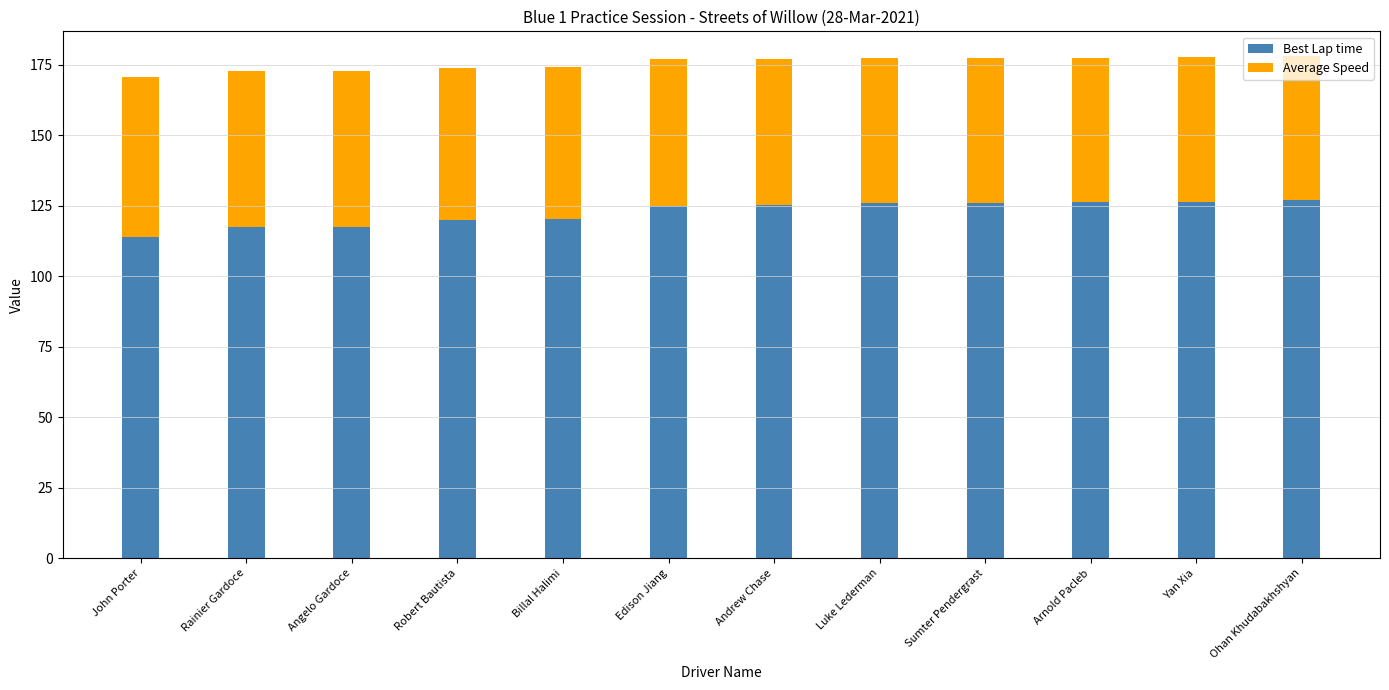

What is the difference between the maximum and minimum values in the Best Lap time series?

13.1